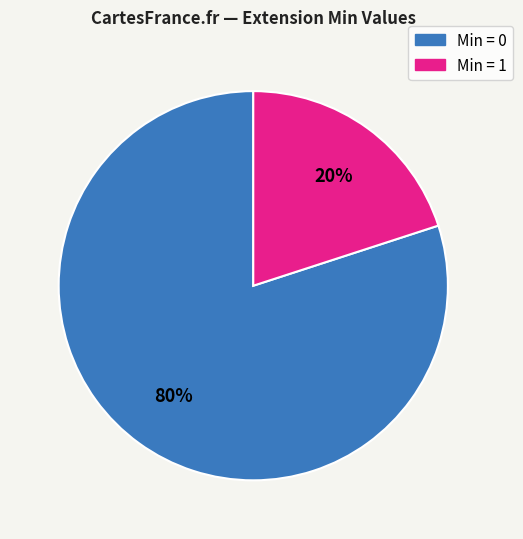

Count the number of slices in the pie.

2